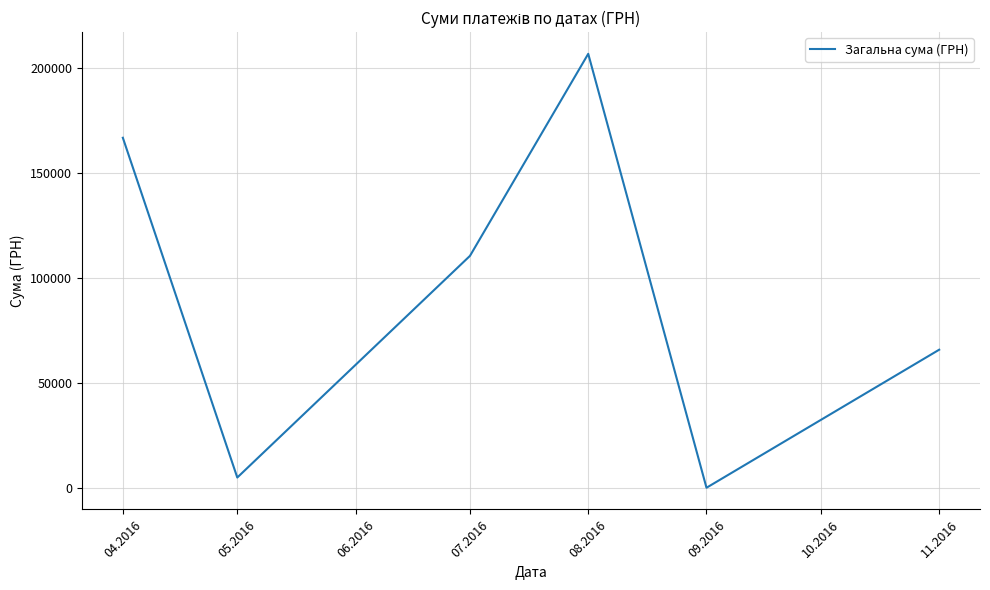

The value at 04.2016 is 275406.8. True or false?

False